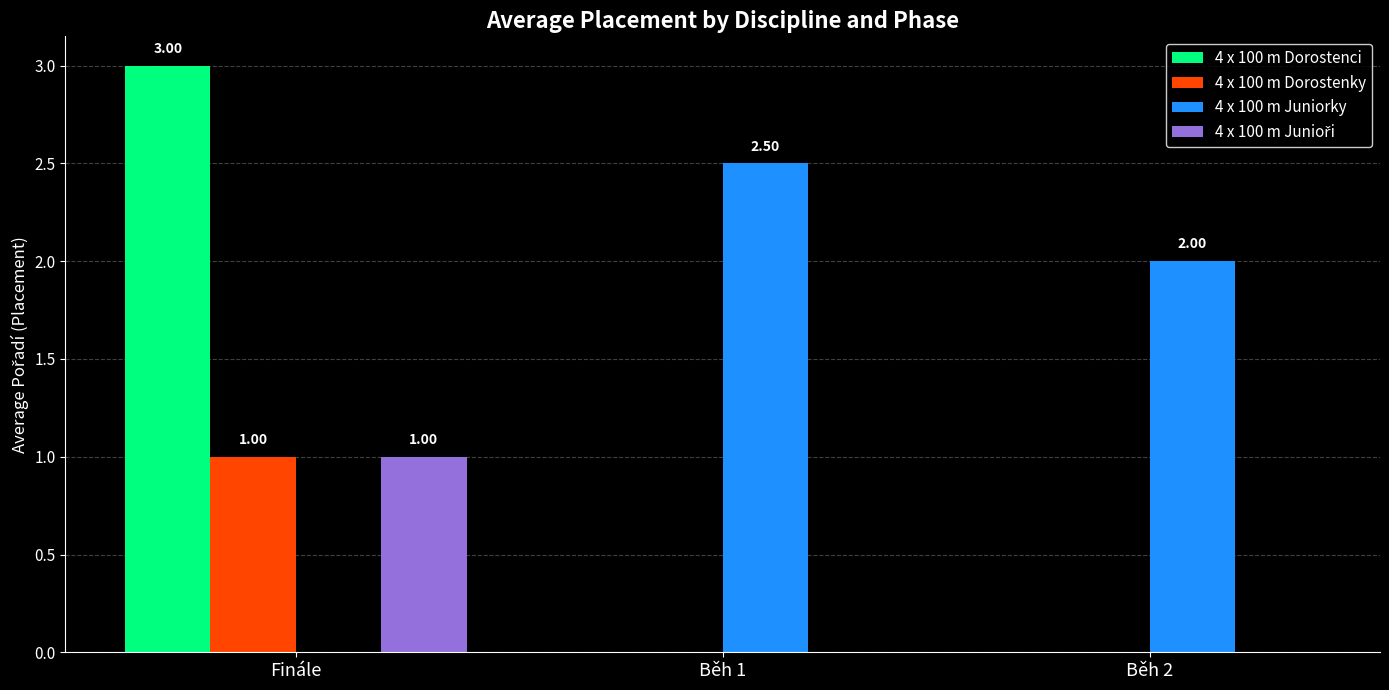

What is the sum of all 4 x 100 m Juniorky values?

4.5